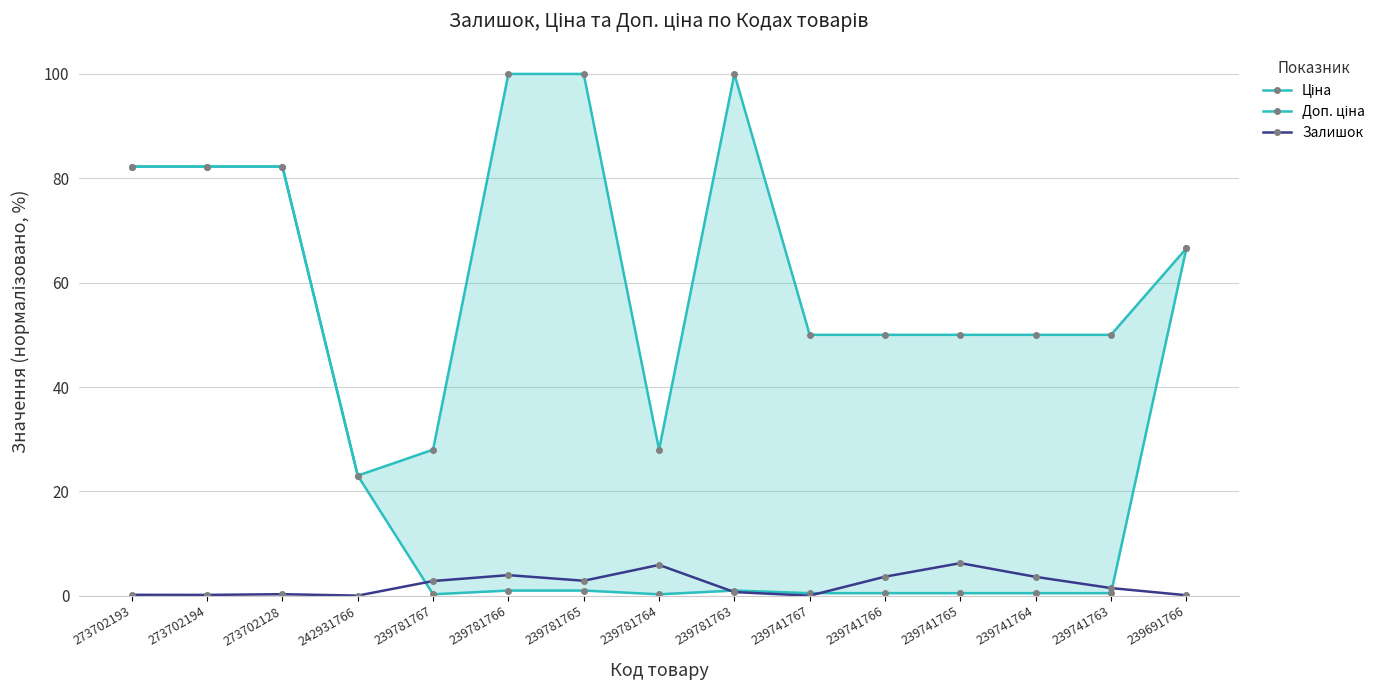

Reading left to right, transcribe all the data shown in this chart.

Ціна: 82.2	82.2	82.2	23.0	0.3	1.0	1.0	0.3	1.0	0.5	0.5	0.5	0.5	0.5	66.6
Доп. ціна: 82.2	82.2	82.2	23.0	28.0	100.0	100.0	28.0	100.0	50.0	50.0	50.0	50.0	50.0	66.6
Залишок: 0.2	0.2	0.3	0.0	2.8	4.0	2.9	5.9	0.7	0.0	3.7	6.3	3.6	1.5	0.1